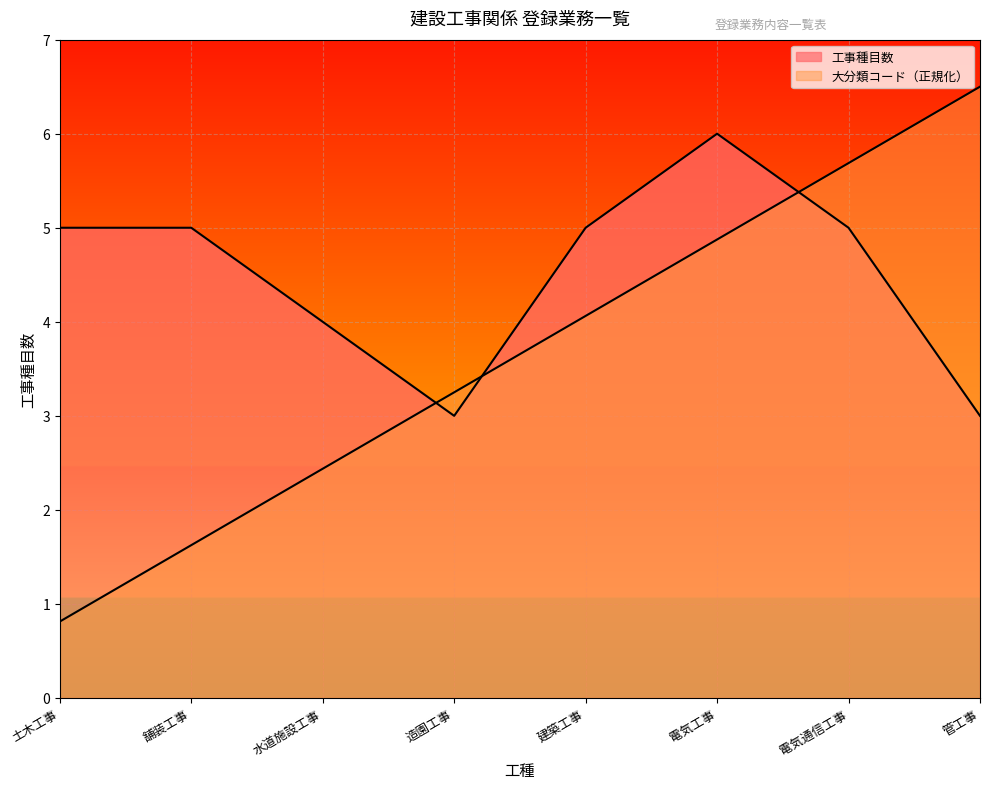

Rank the series by their maximum value, from lowest to highest.

工種数, 大分類コード